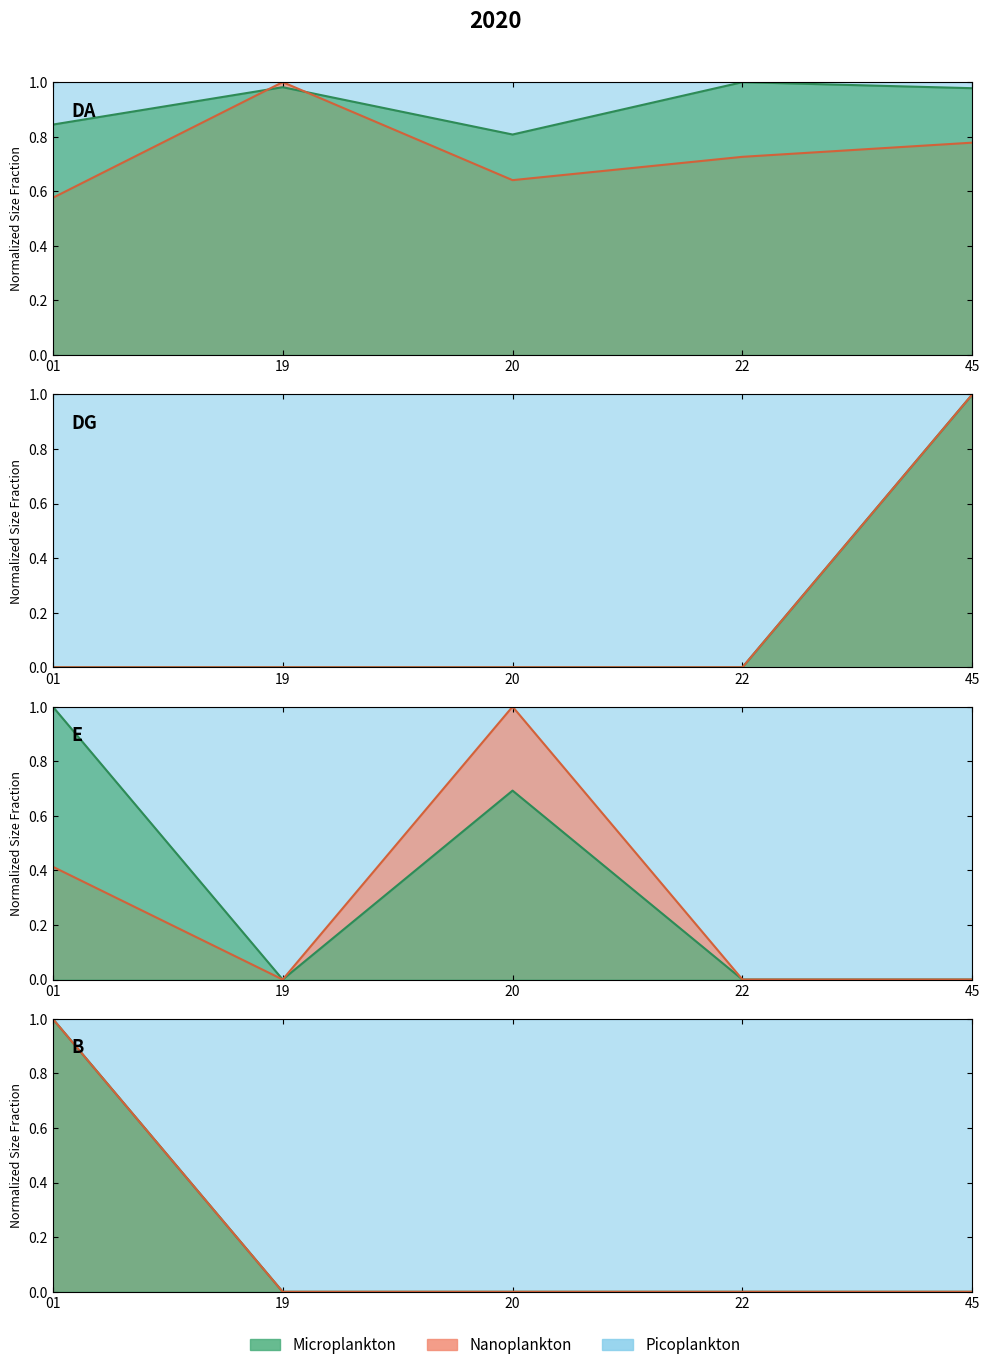

True or false: Microplankton_line and Nanoplankton_line cross at least once.

False